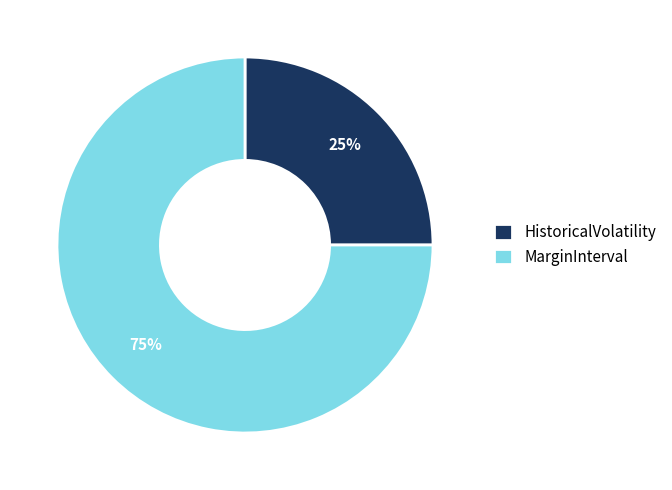

To the nearest percent, what percentage of the pie is MarginInterval?

75%